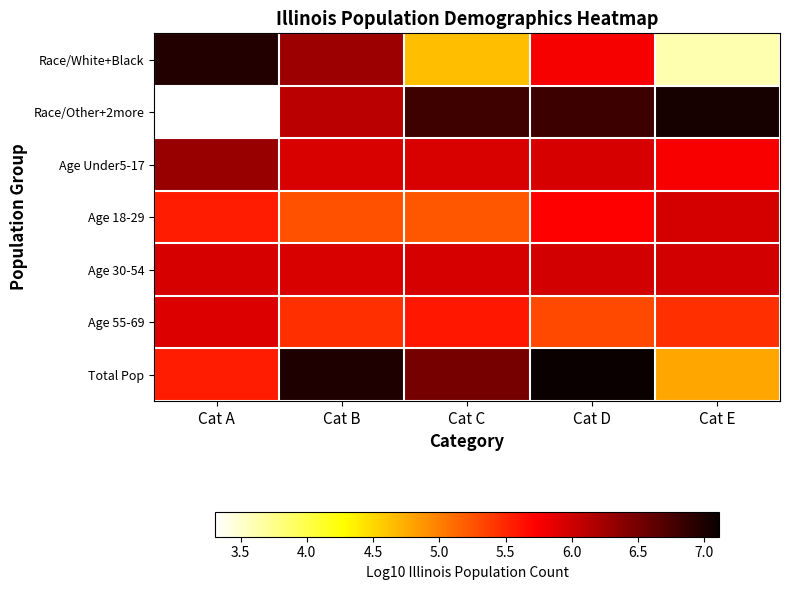

At which category is the sum across all series the highest?

Cat D